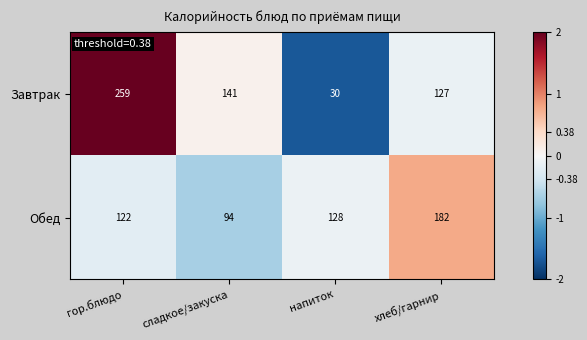

What is the average value of the Обед series?

132